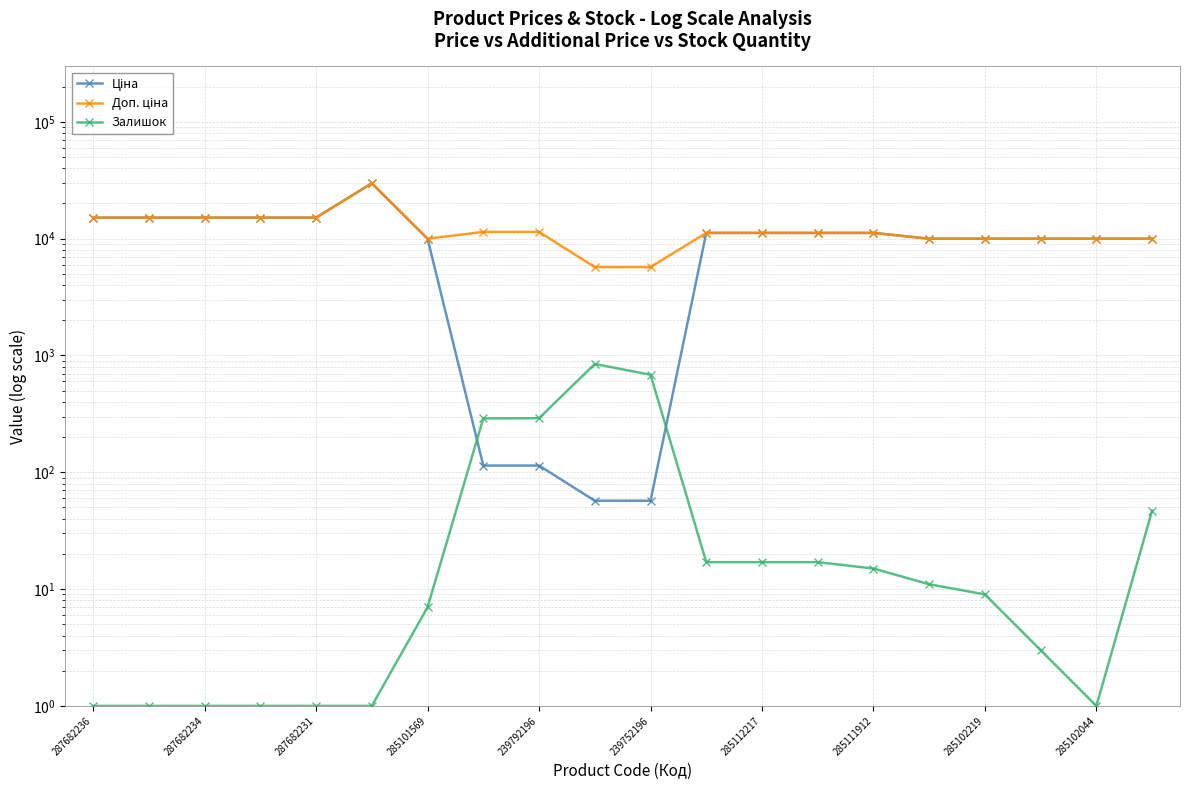

True or false: Залишок and Доп. ціна cross at least once.

False